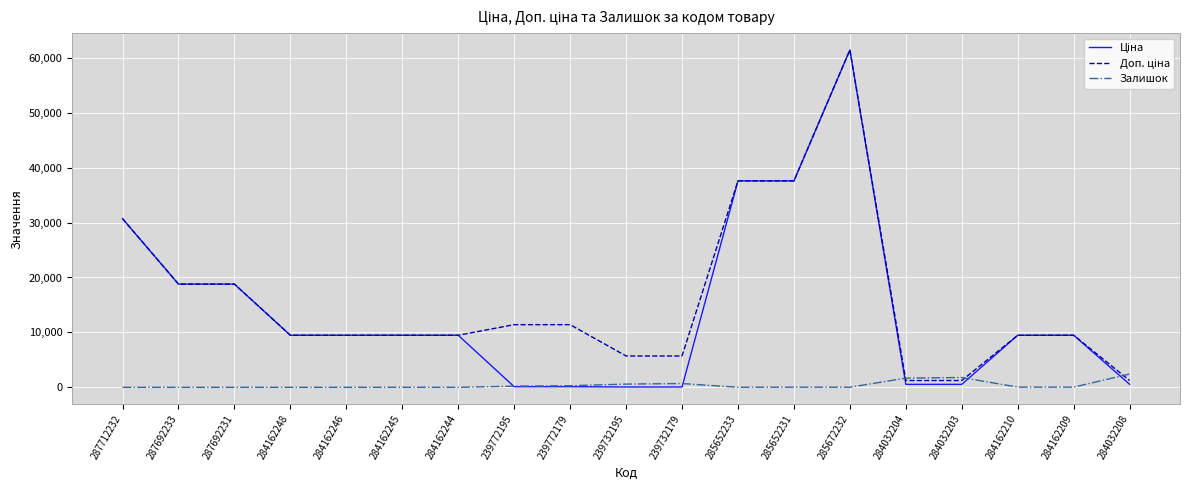

Is it true that Залишок equals 686.0 at 239732179?

True